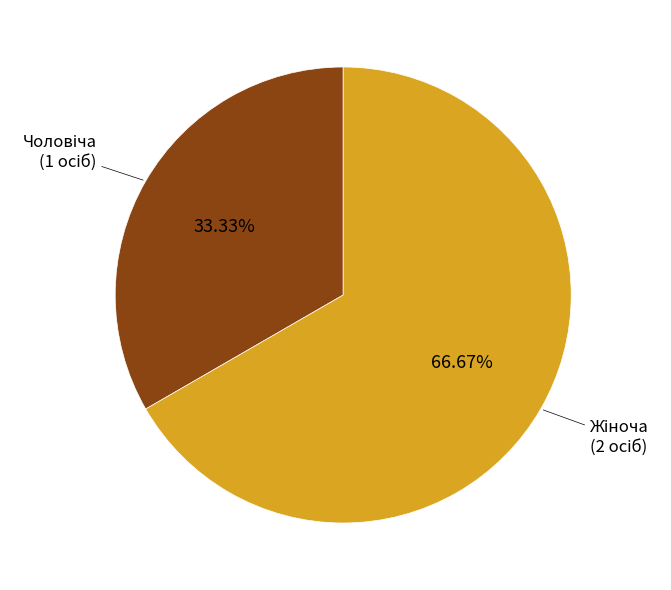

Does any single category account for the majority?

Yes